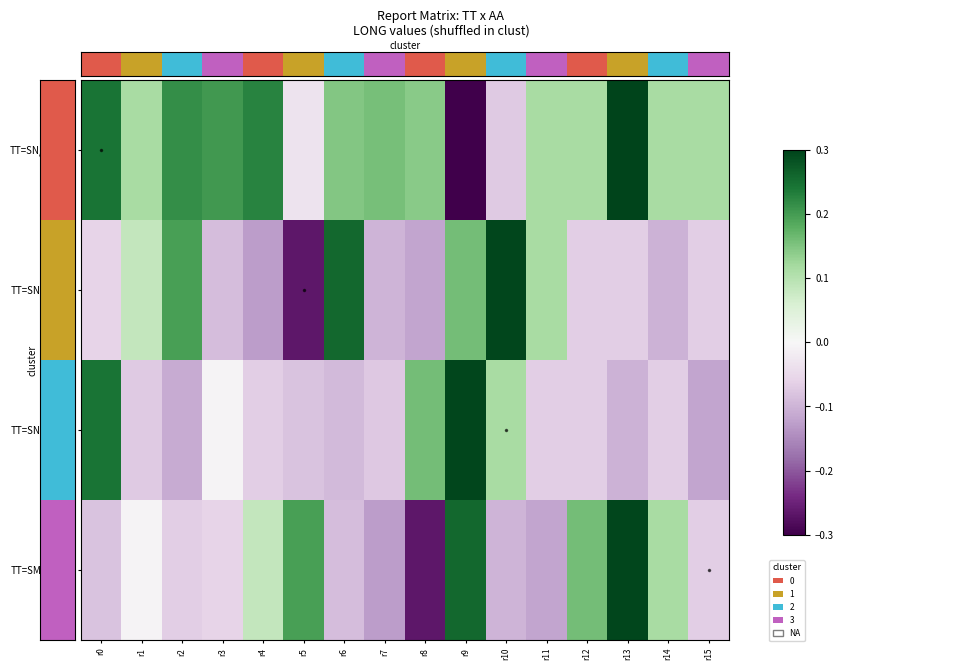

Reading left to right, what are all the values shown in this chart?

TT=SN/AA=VD: r0=0.2	r1=0.1	r2=0.2	r3=0.2	r4=0.2	r5=-0.0	r6=0.1	r7=0.2	r8=0.1	r9=-0.3	r10=-0.1	r11=0.1	r12=0.1	r13=0.3	r14=0.1	r15=0.1
TT=SN/AA=VX: r0=-0.1	r1=0.1	r2=0.2	r3=-0.1	r4=-0.1	r5=-0.3	r6=0.3	r7=-0.1	r8=-0.1	r9=0.2	r10=0.3	r11=0.1	r12=-0.1	r13=-0.1	r14=-0.1	r15=-0.1
TT=SN/AA=VE: r0=0.2	r1=-0.1	r2=-0.1	r3=-0.0	r4=-0.1	r5=-0.1	r6=-0.1	r7=-0.1	r8=0.2	r9=0.3	r10=0.1	r11=-0.1	r12=-0.1	r13=-0.1	r14=-0.1	r15=-0.1
TT=SM/AA=VX: r0=-0.1	r1=-0.0	r2=-0.1	r3=-0.1	r4=0.1	r5=0.2	r6=-0.1	r7=-0.1	r8=-0.3	r9=0.3	r10=-0.1	r11=-0.1	r12=0.2	r13=0.3	r14=0.1	r15=-0.1